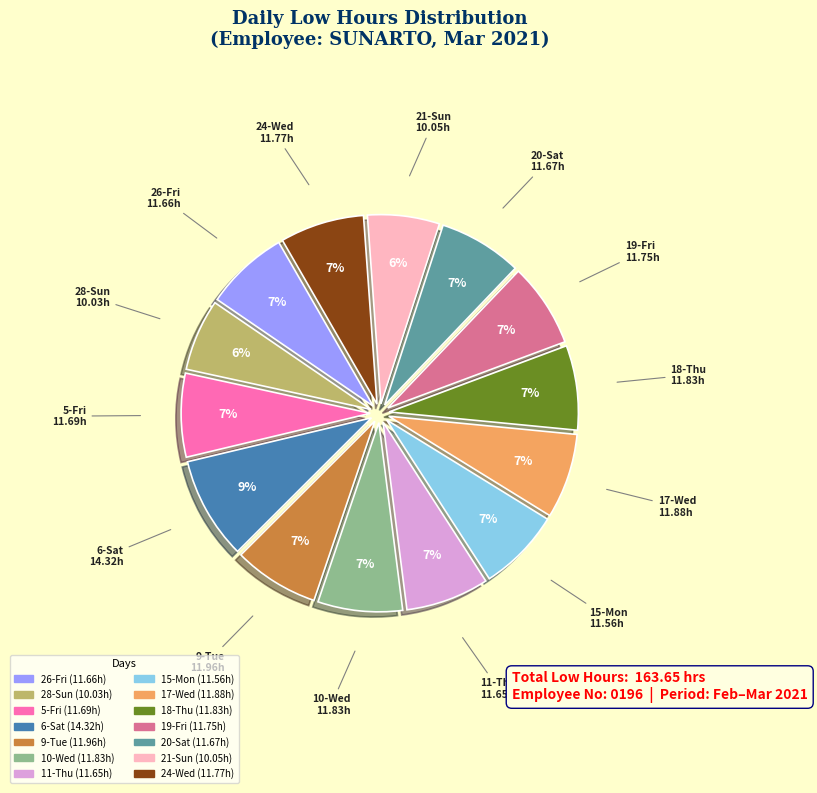

To the nearest percent, what portion does 15-Mon represent?

7%